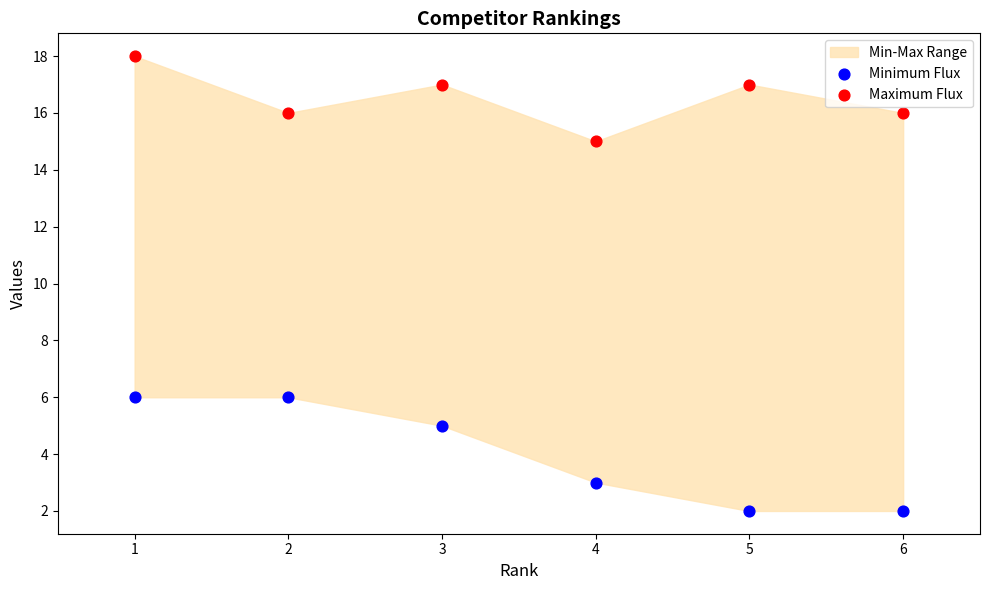

Across all data points, what is the range of X values (max minus min)?

5